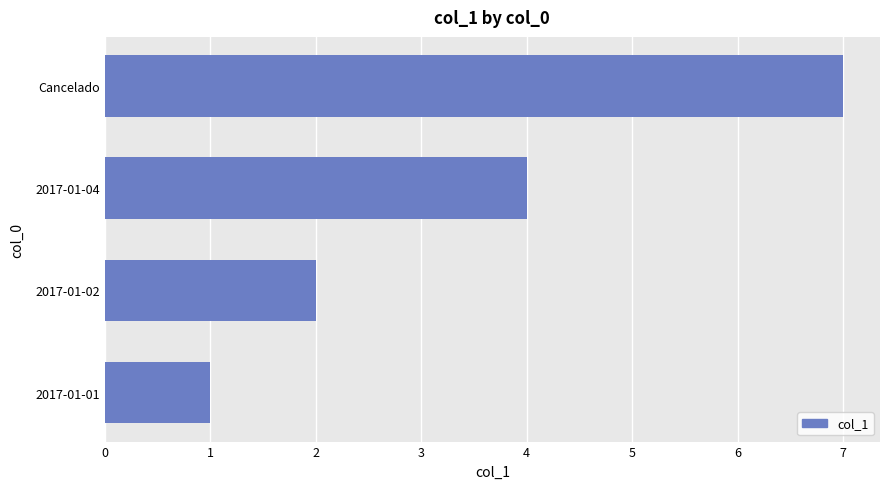

Where is the data nearest to the value 4?

2017-01-04